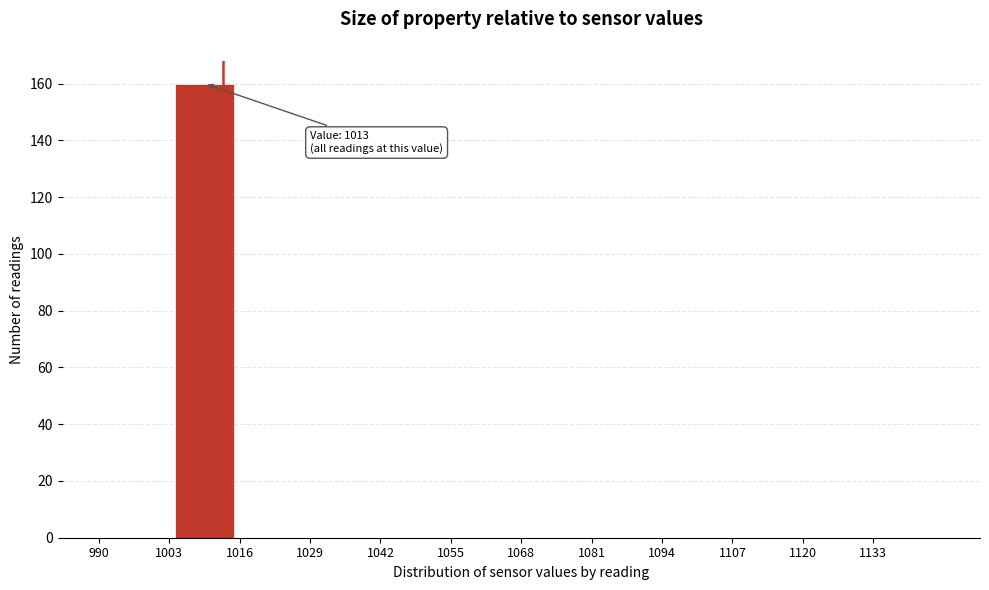

Which range on the x-axis has the tallest bar?

1003 to 1016